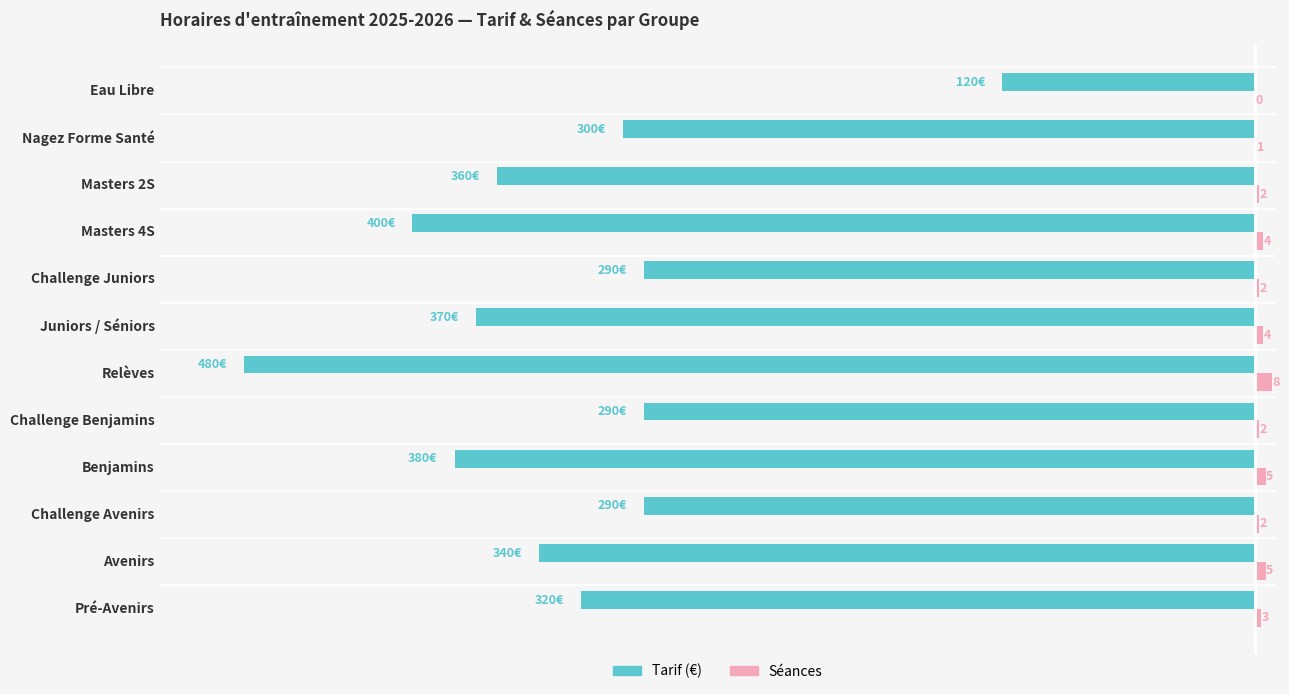

Which label corresponds to the largest value in the chart?

Relèves